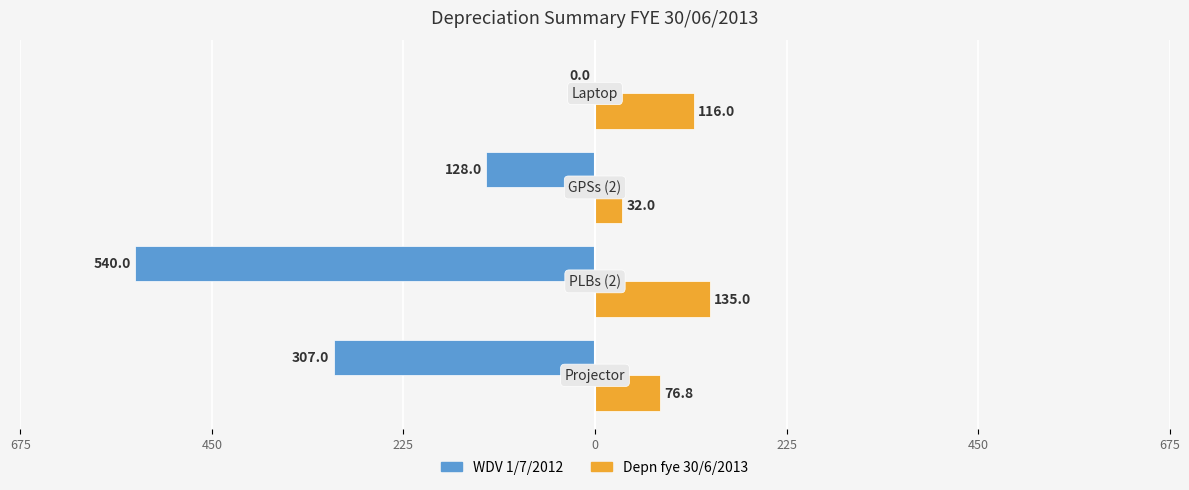

What are all the series names shown in the legend?

WDV 1/7/2012, Depn fye 30/6/2013